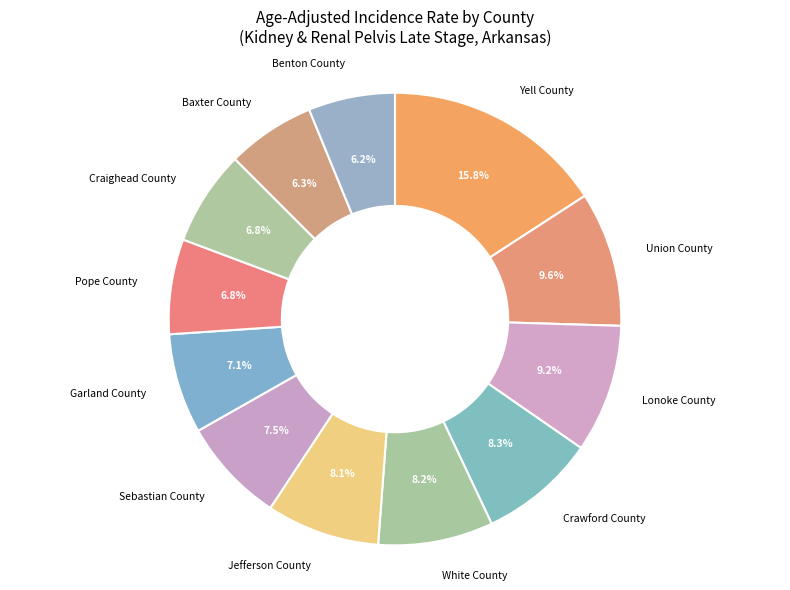

How many segments does this pie chart have?

12